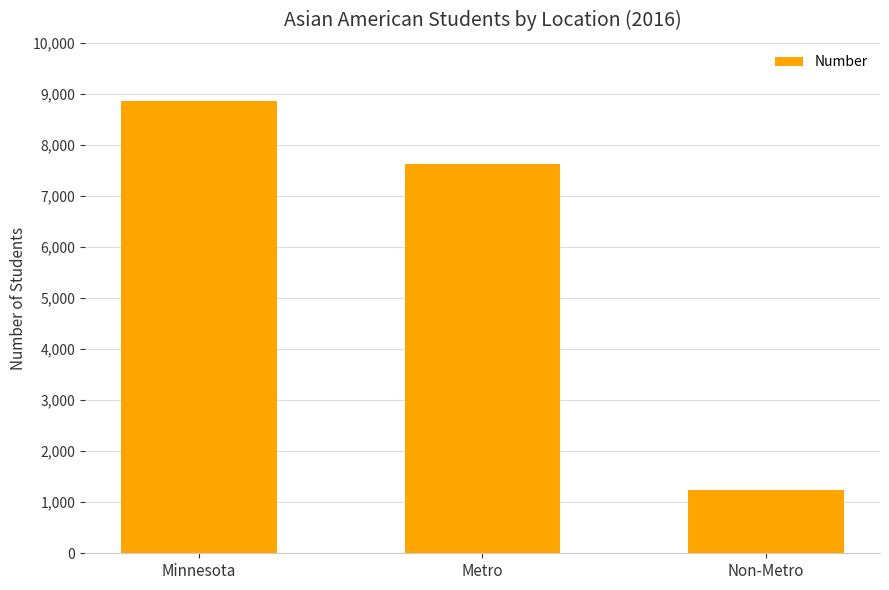

What is the change in value from Minnesota to Non-Metro?

-7623